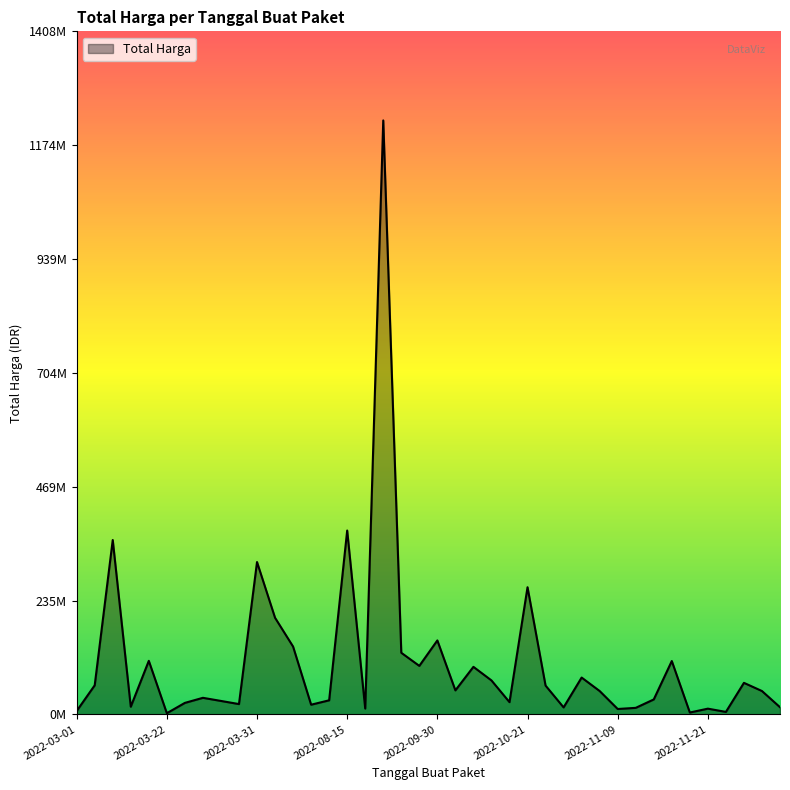

What is the greatest value displayed?

1224682000